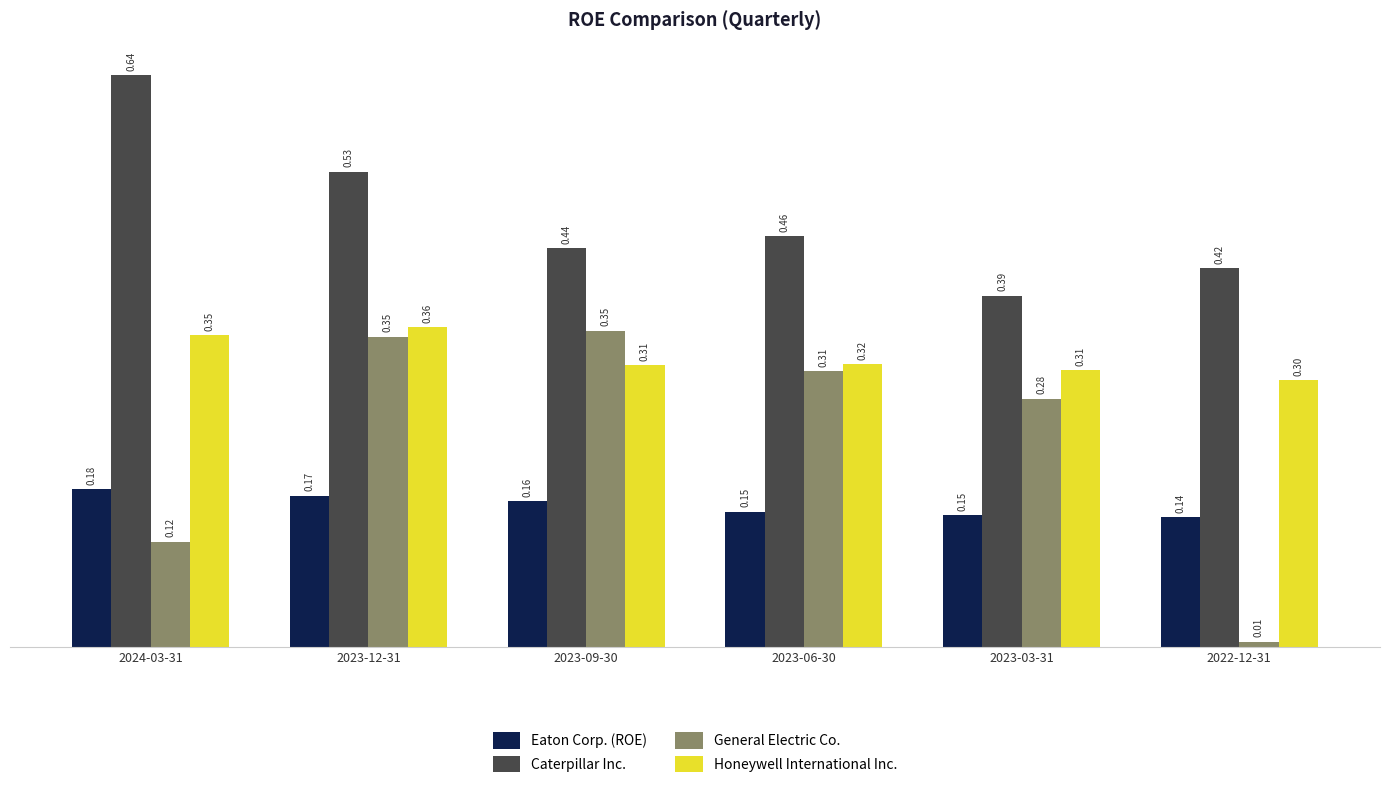

Is the value of Honeywell International Inc. at 2024-03-31 greater than the value of General Electric Co. at 2022-12-31?

Yes